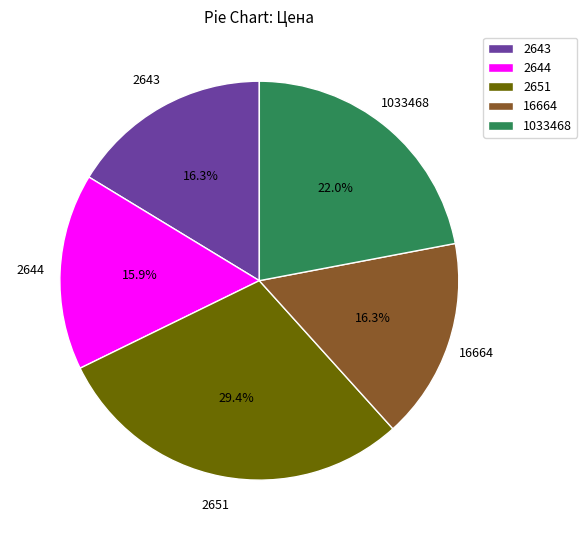

Combined, do 1033468 and 2643 account for over 50%?

No